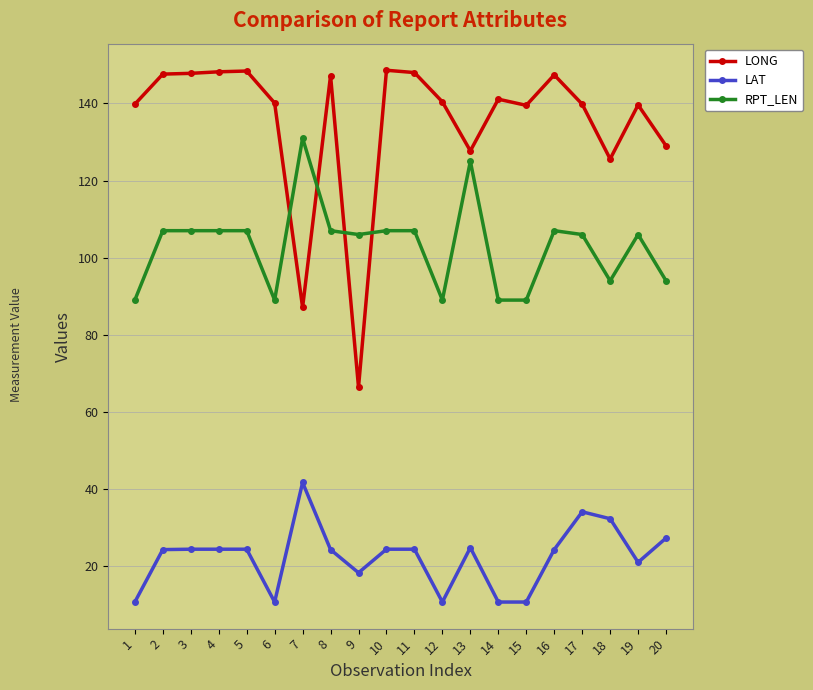

What is the value of the LONG point at the 3rd from the left?

147.8